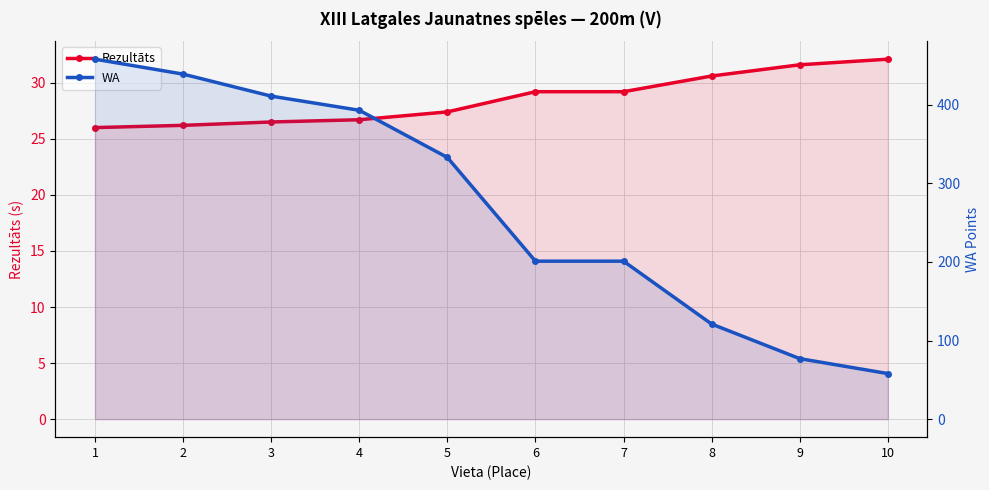

How many data points does each series have?

10